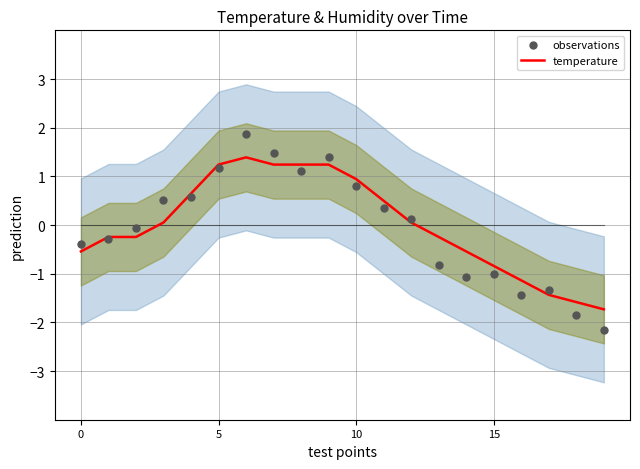

Which series reaches the minimum Y coordinate?

observations